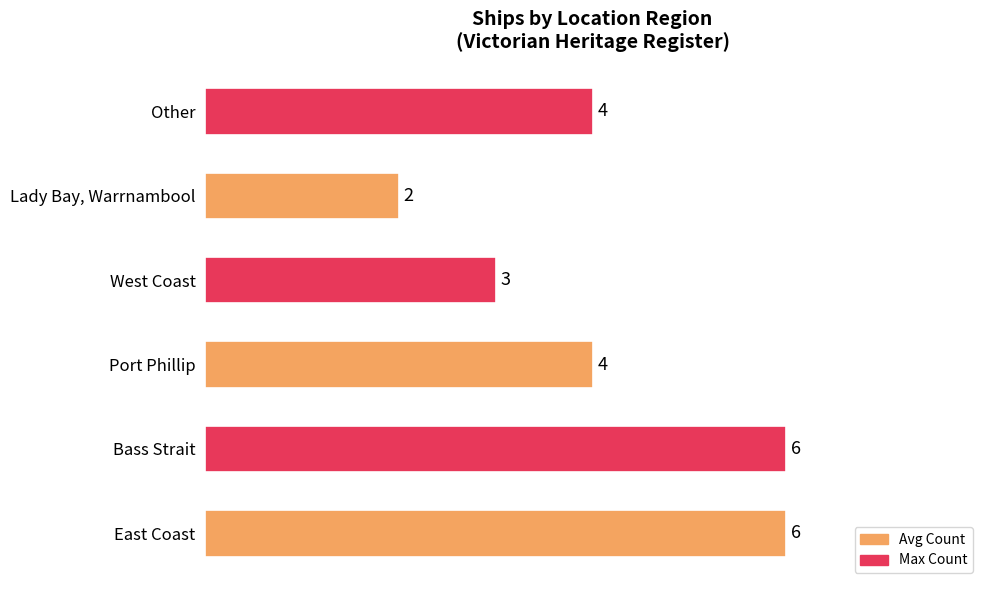

Reading top to bottom, what are all the values shown in this chart?

4	2	3	4	6	6